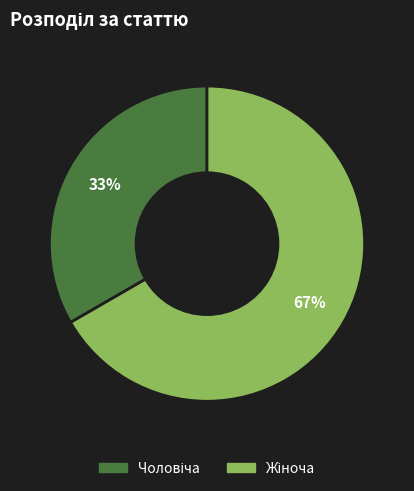

How many slices are in this pie chart?

2